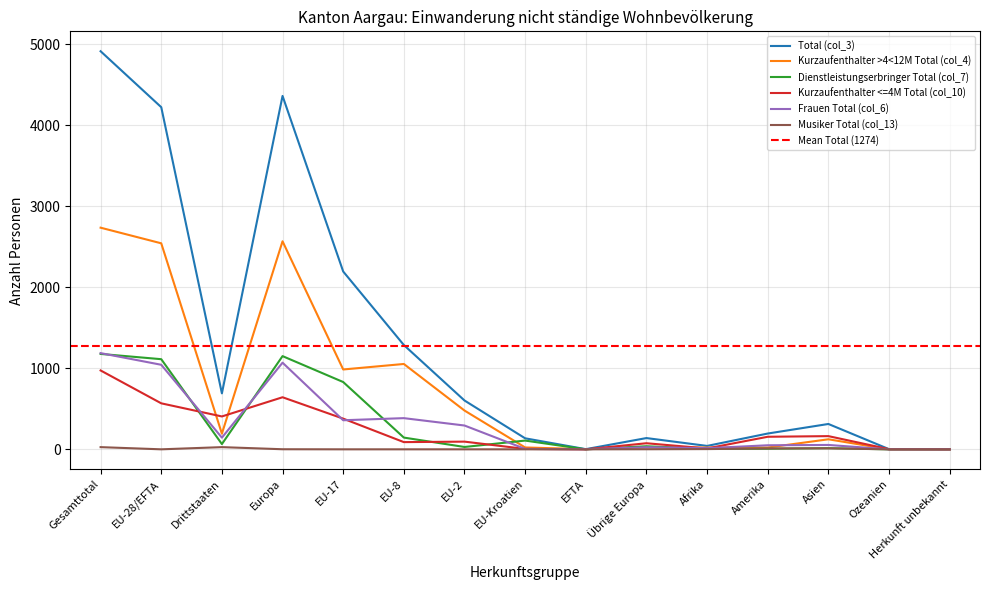

How many values in the Total (col_3) series are below 313?

7